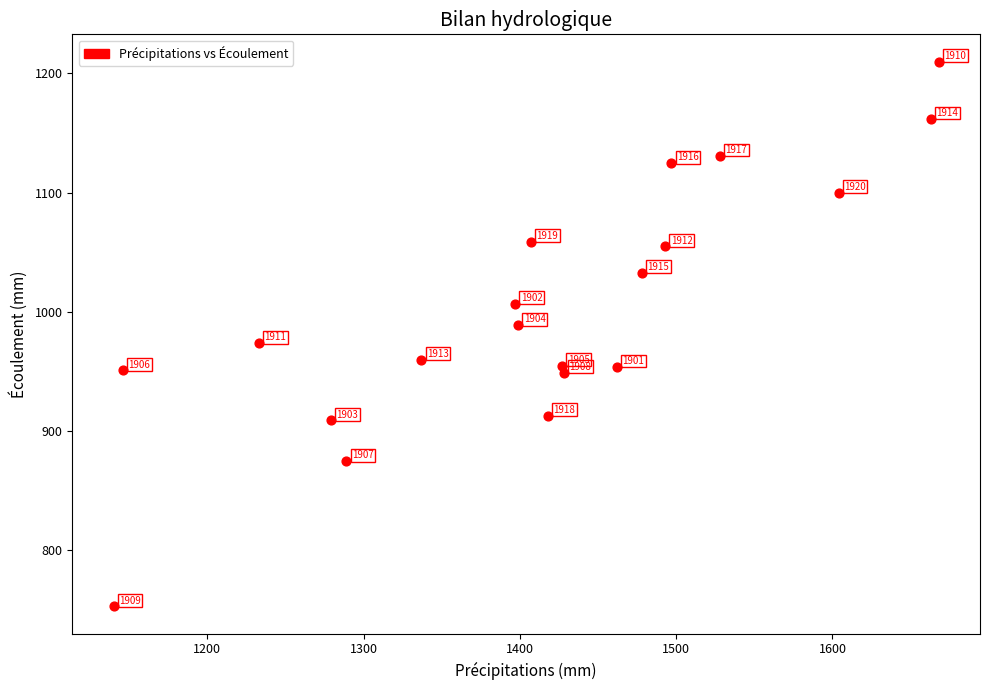

What is the range of X values (max minus min)?

528